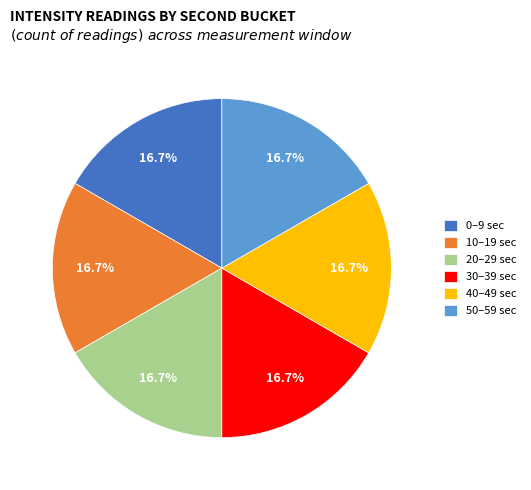

Is 30–39 sec the majority of the pie?

No